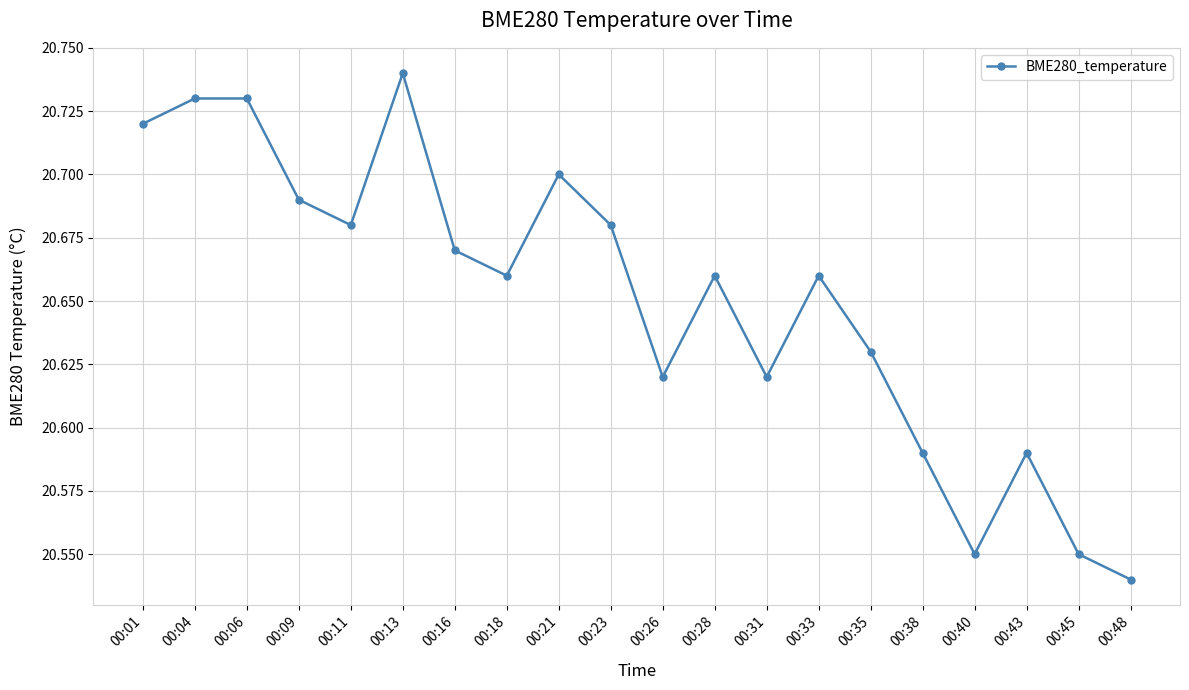

At which label is the value closest to 20?

00:48